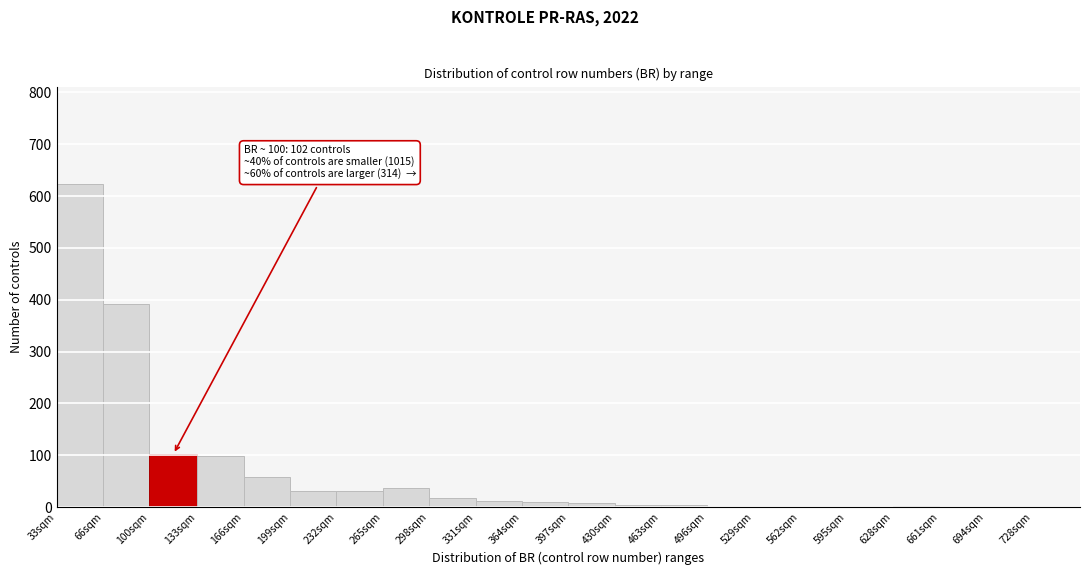

What is the sum of all values?

1431